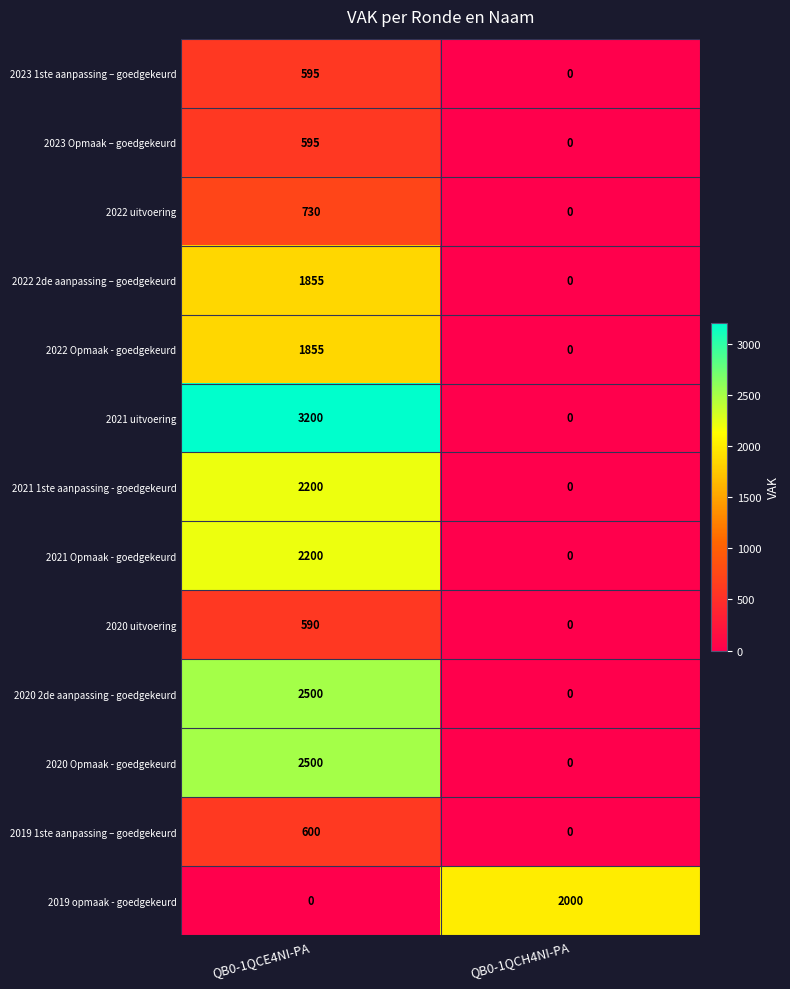

Between QB0-1QCE4NI-PA and QB0-1QCH4NI-PA, which series saw the biggest shift?

2021 uitvoering